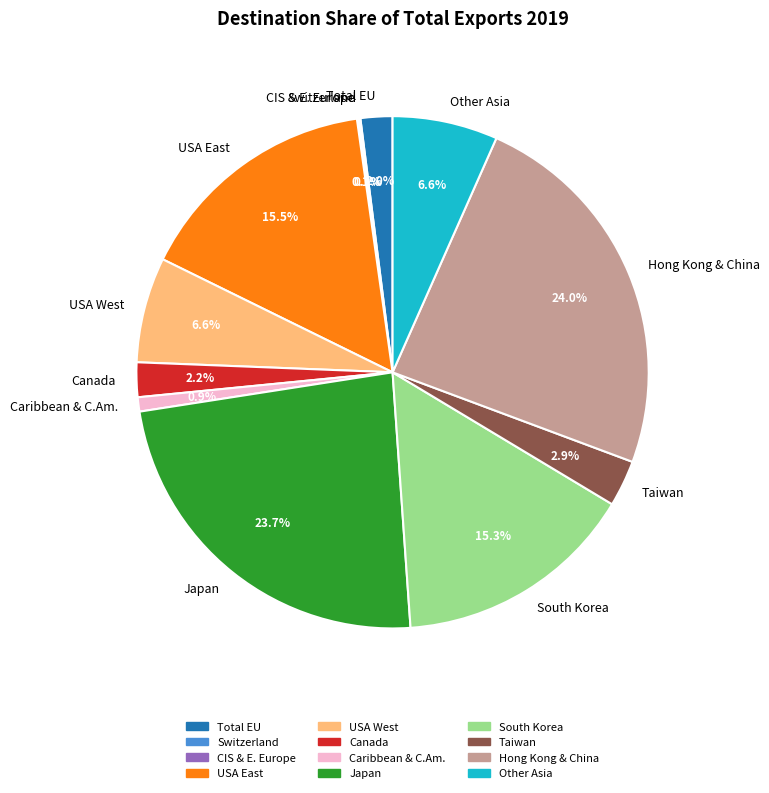

Is there any slice that represents more than half of the pie?

No